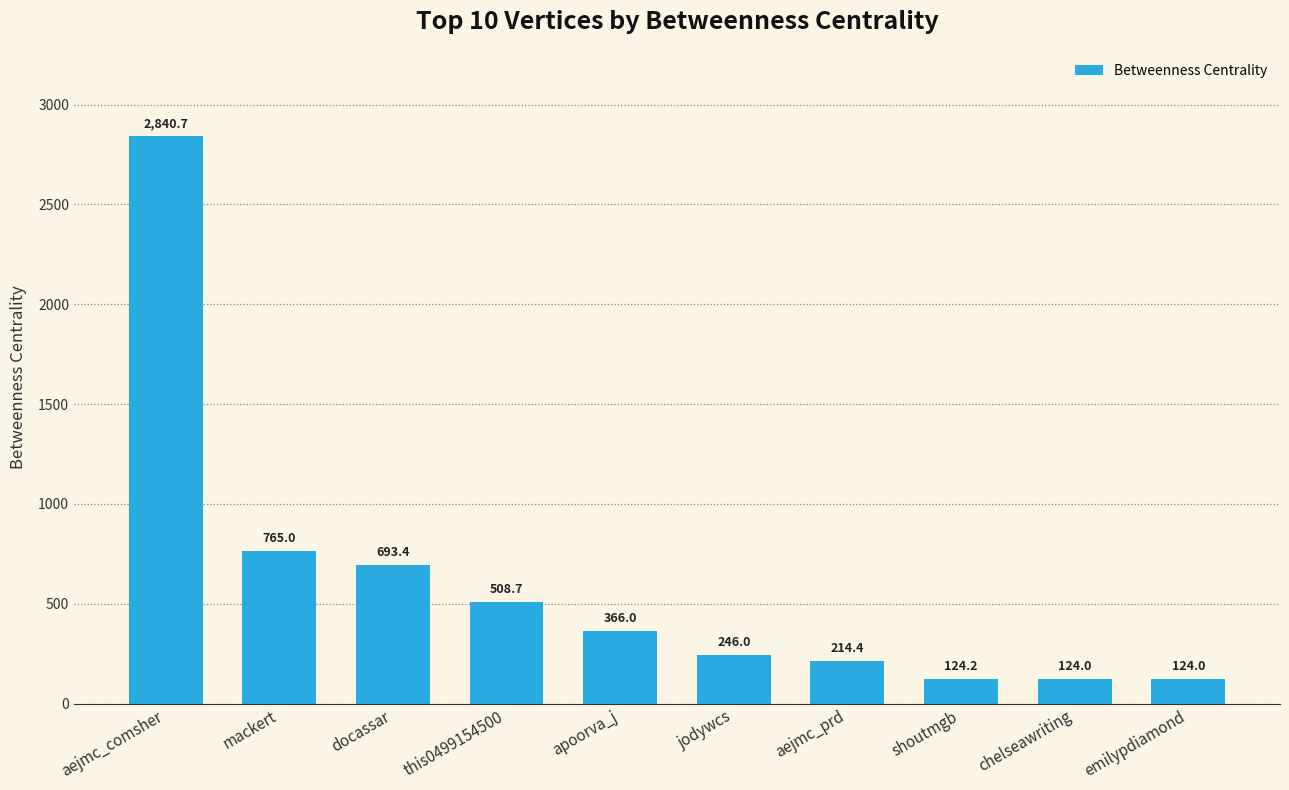

Between apoorva_j and chelseawriting, which is larger?

apoorva_j